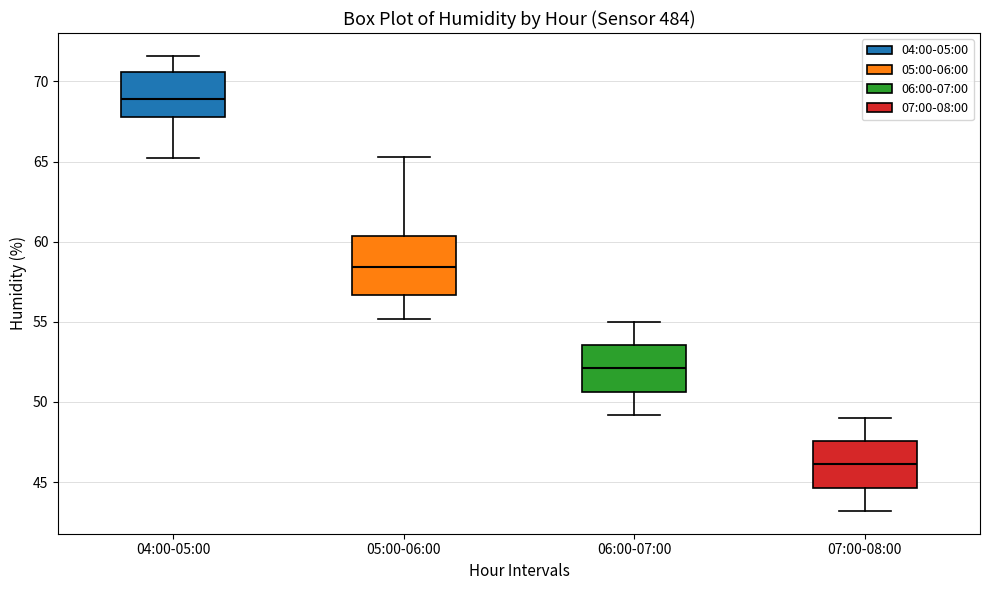

Which box has the lowest median line?

07:00-08:00